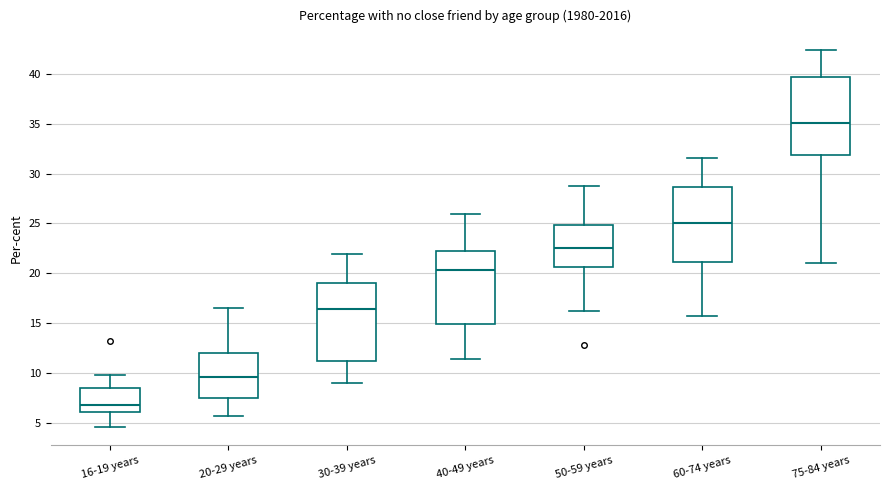

Where is the lower edge of the box for 40-49 years on the y-axis? The values are not printed on the chart, so give them approximately, as read against the axis.

15.0